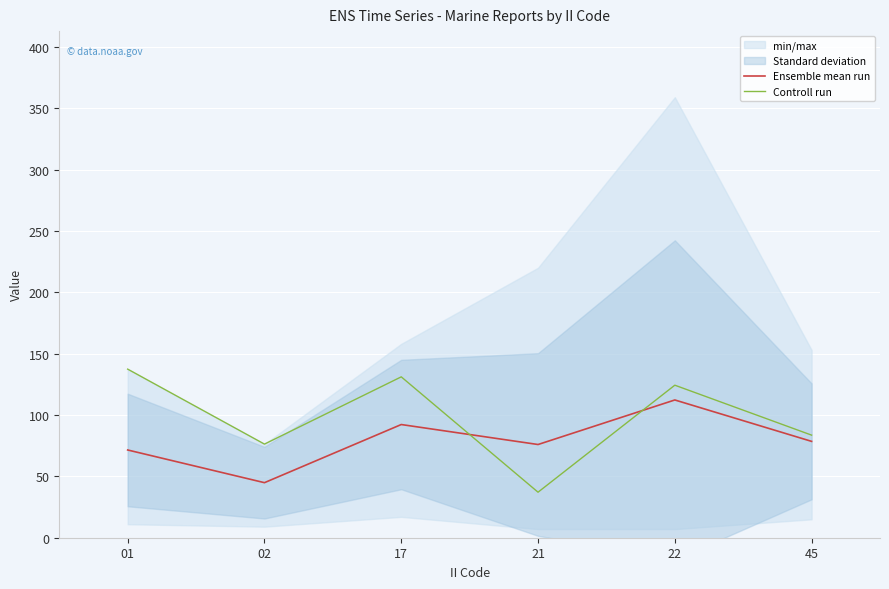

How many interior local peaks does the Controll run series have?

2